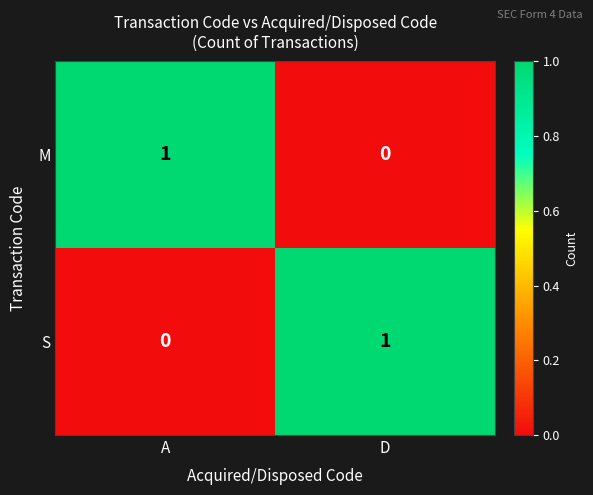

At how many categories does at least one series exceed 0?

2